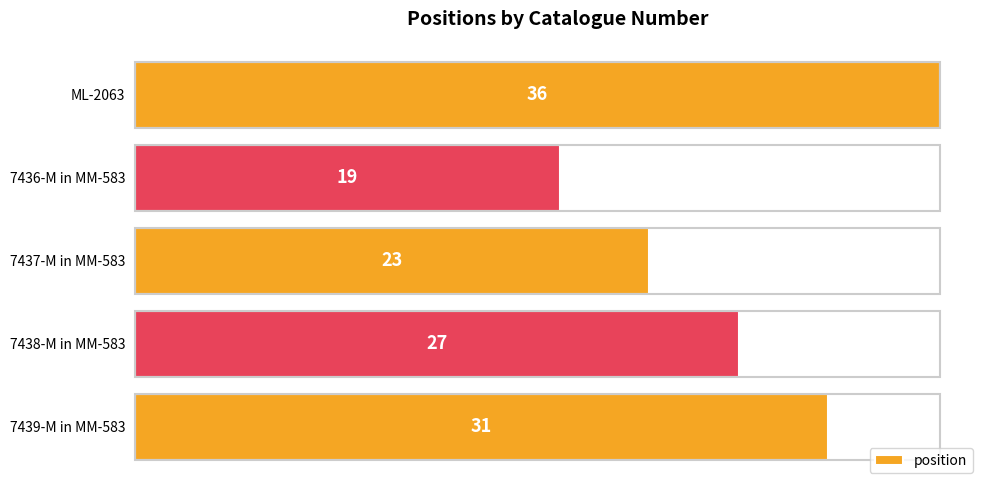

Reading top to bottom, what are all the values shown in this chart?

36	19	23	27	31